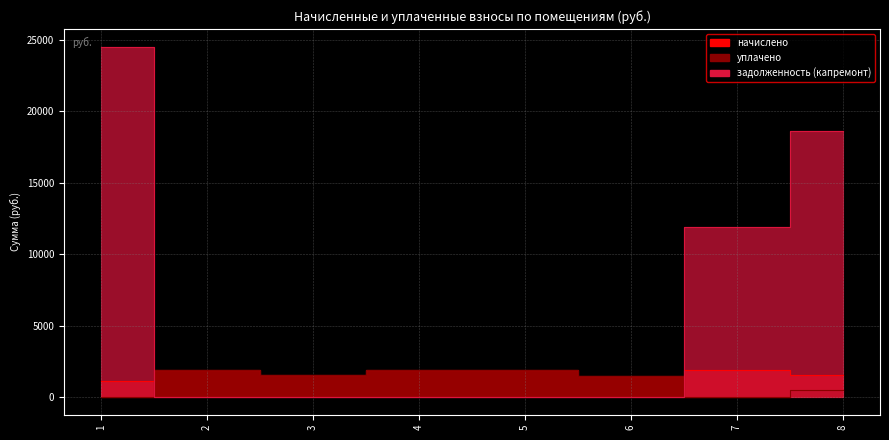

True or false: начислено has more than 2 points higher than both neighbors.

False